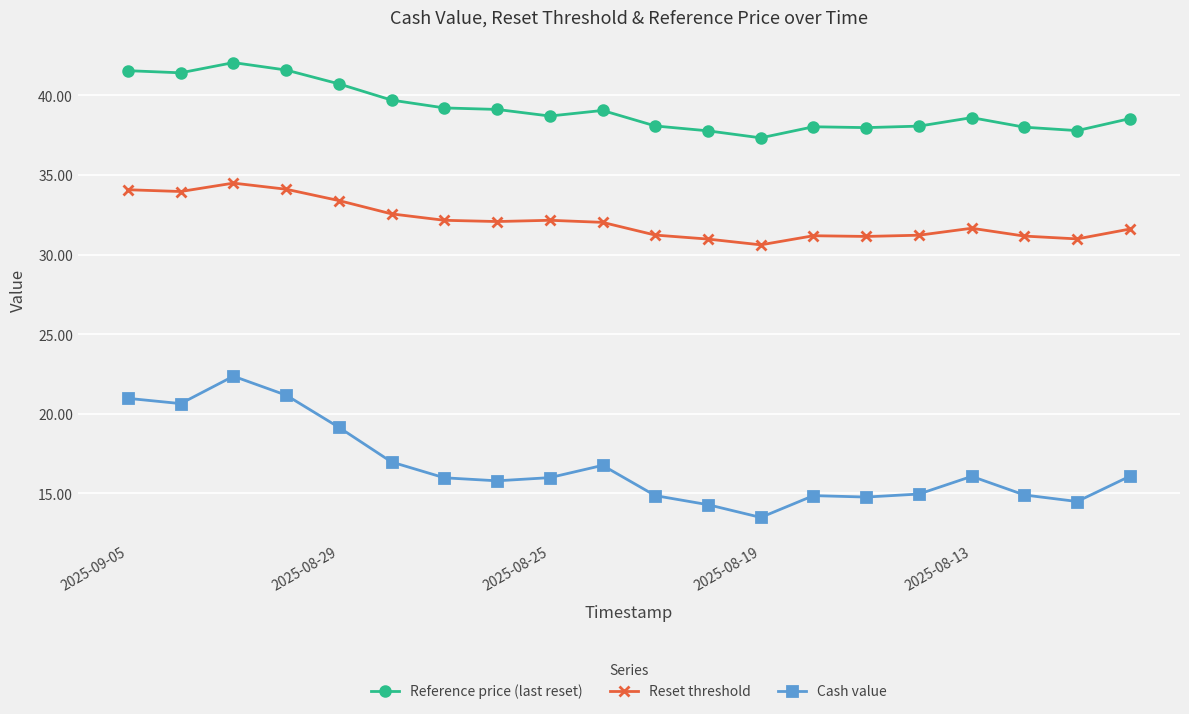

Which series has the largest total across all categories?

Reference price (last reset)